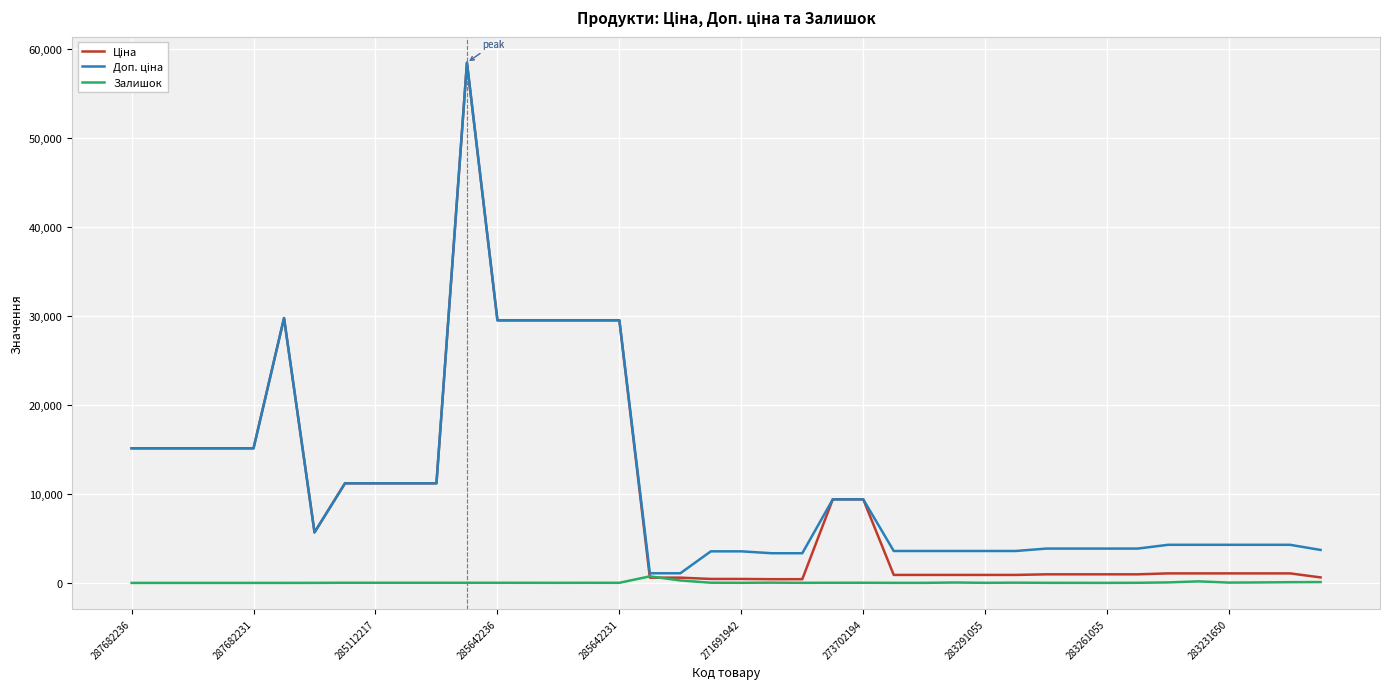

What is the highest value of the Залишок series?

736.0